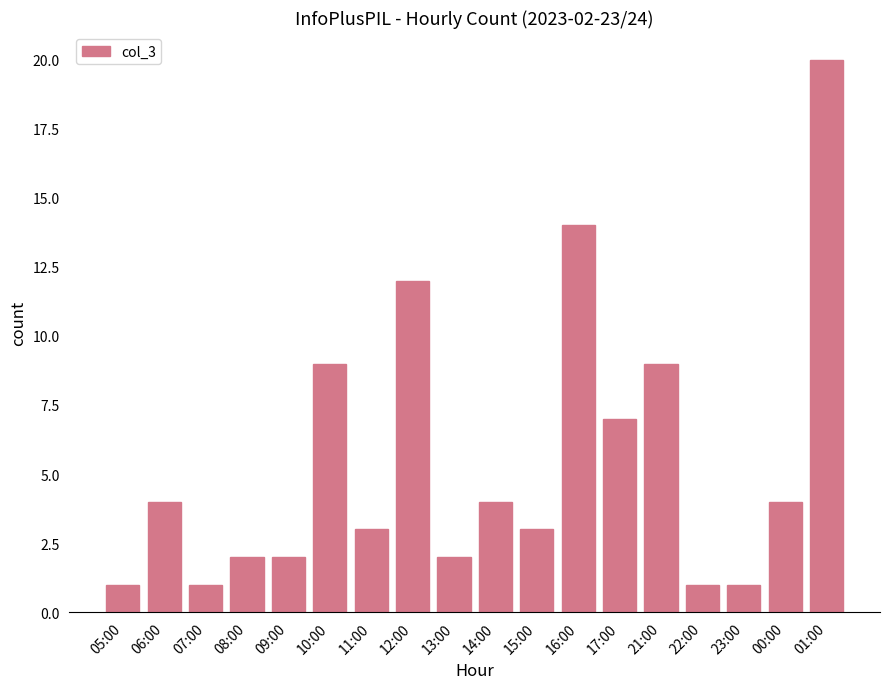

What is the difference between the maximum and second lowest values?

19